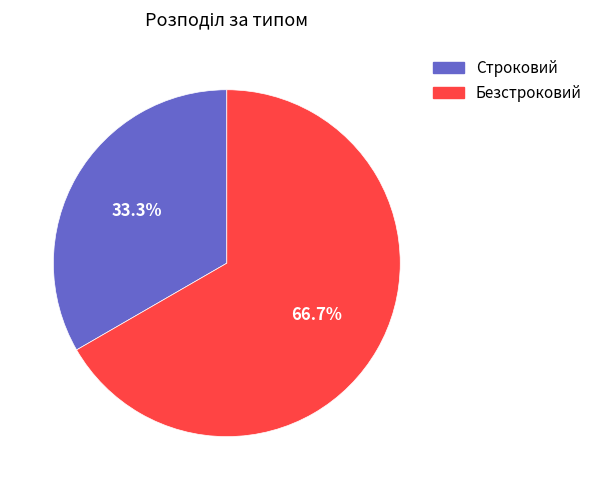

Is there any slice that represents more than half of the pie?

Yes